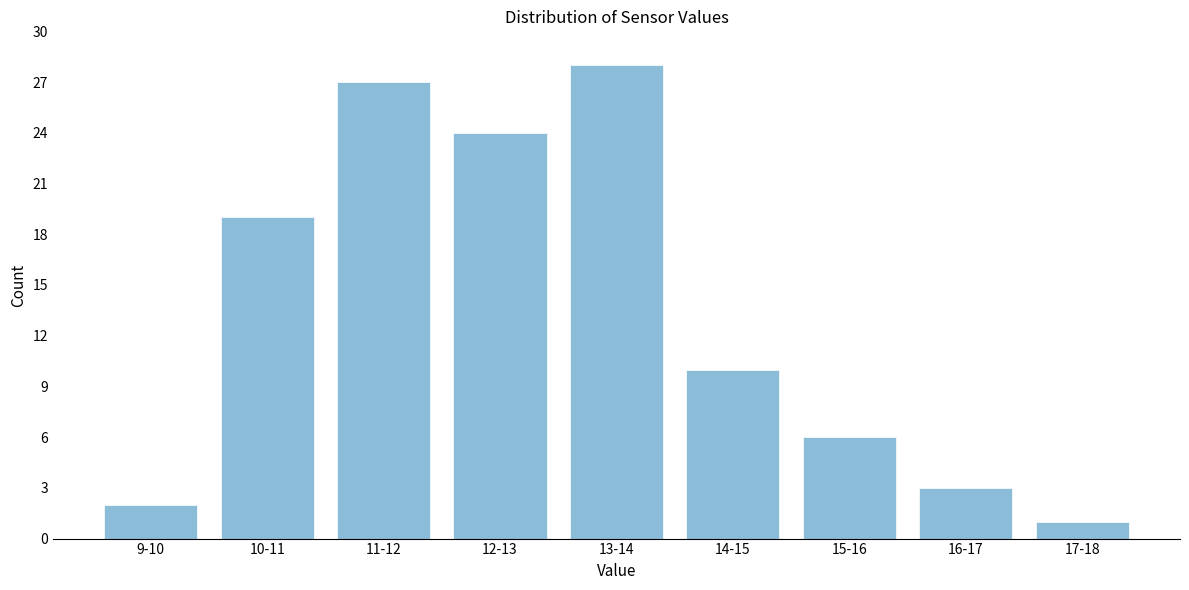

Reading right to left, list all the values displayed in this chart.

17-18=1	16-17=3	15-16=6	14-15=10	13-14=28	12-13=24	11-12=27	10-11=19	9-10=2